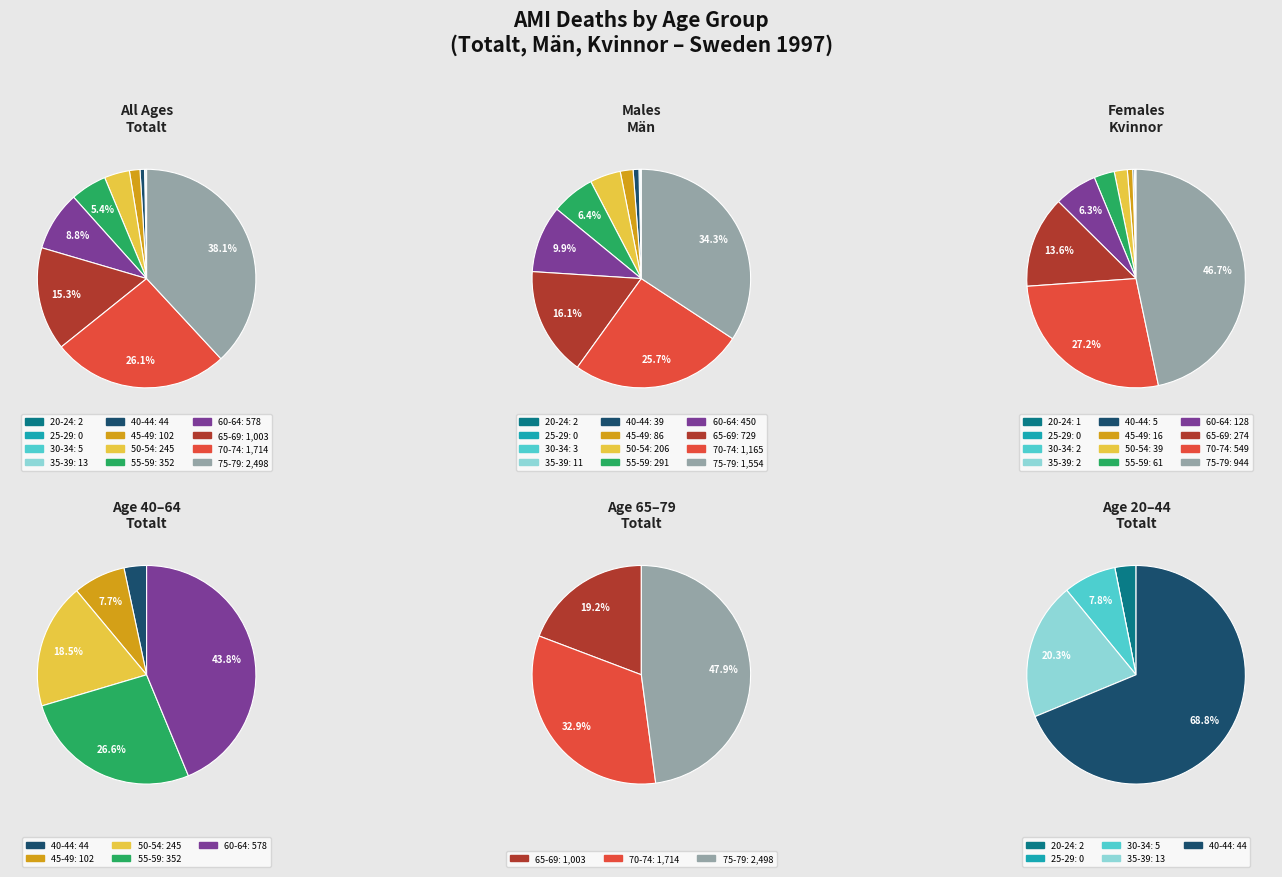

To the nearest percent, what is the combined percentage of 70-74 and 55-59?

32%